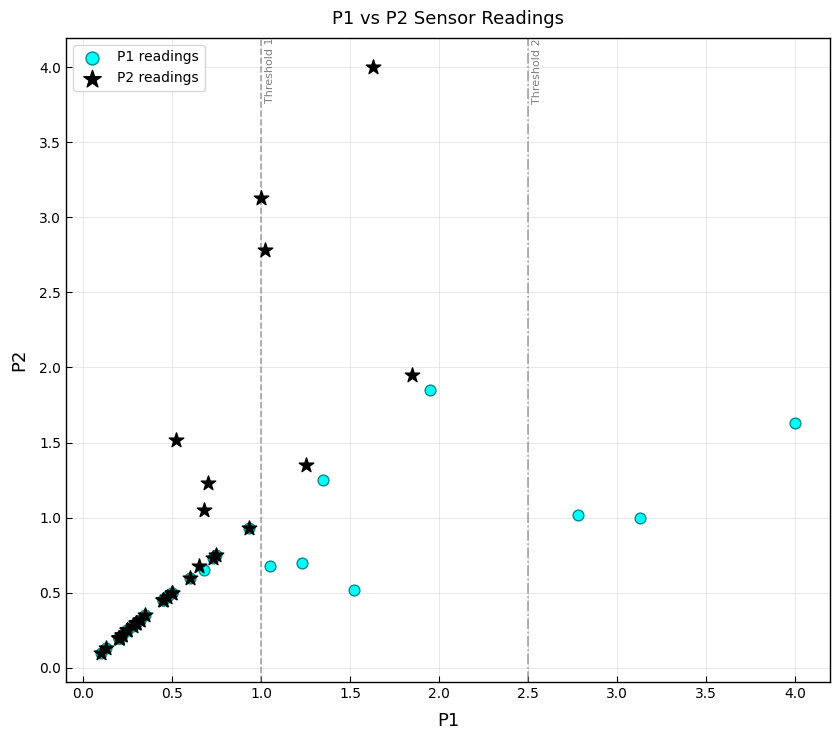

Which series reaches the maximum Y coordinate?

P2 readings